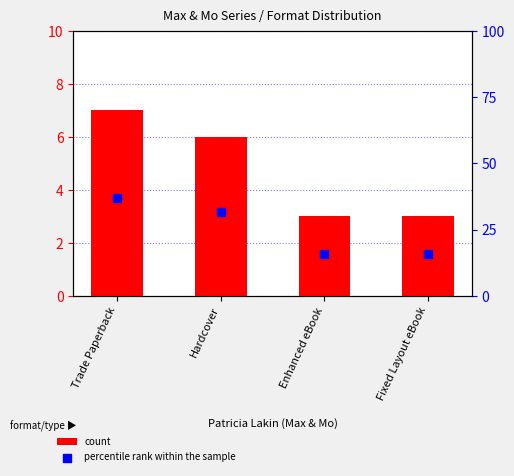

What are all the series names shown in the legend?

count, percentile rank within the sample